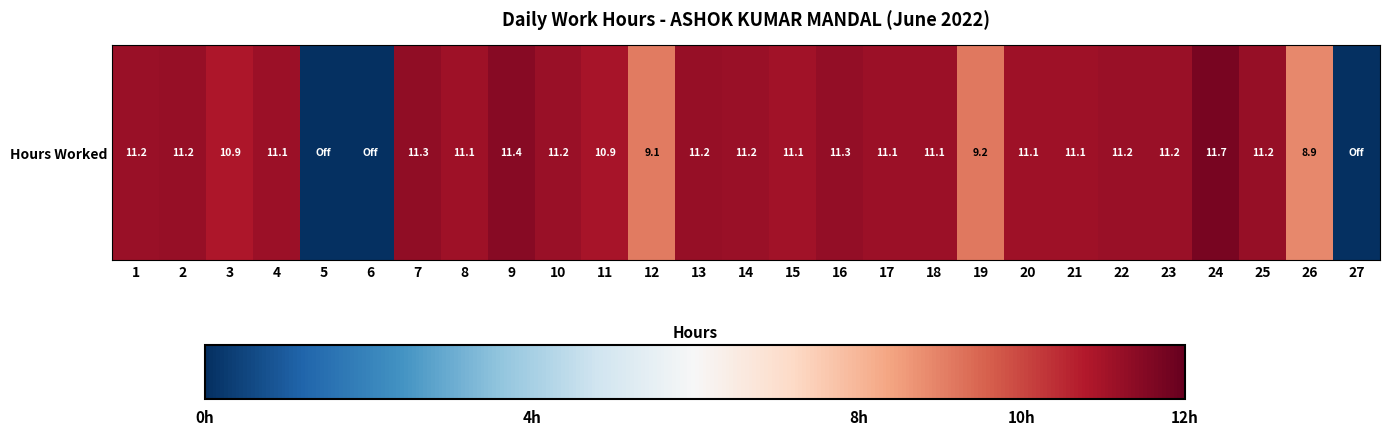

Rank the categories by value from lowest to highest.

5, 6, 27, 26, 12, 19, 3, 11, 15, 20, 21, 8, 4, 18, 17, 14, 22, 23, 10, 1, 2, 25, 13, 16, 7, 9, 24